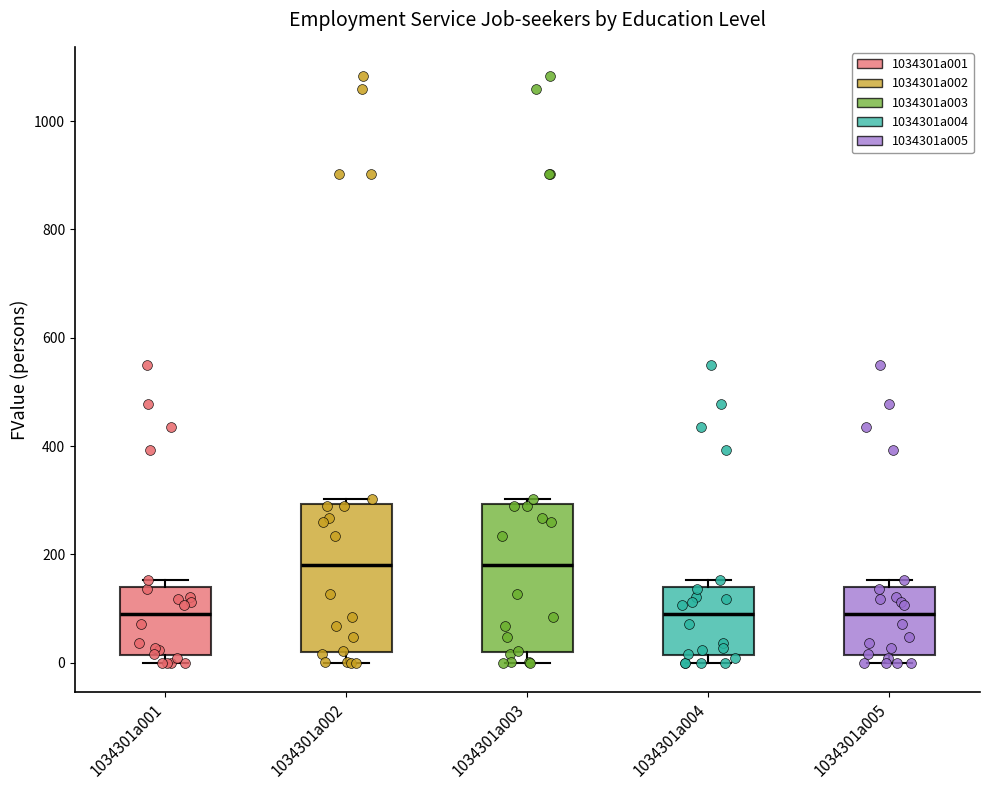

Reading left to right, transcribe this box plot: for each box, give where its median line is, the range the box spans, and where its two whiskers end, as read against the y-axis. The values are not printed on the chart, so give them approximately, as read against the axis.

1034301a001: median 80, box 20 to 140, whiskers 0 to 160
1034301a002: median 180, box 20 to 300, whiskers 0 to 300 (just above the box's upper edge)
1034301a003: median 180, box 20 to 300, whiskers 0 to 300 (just above the box's upper edge)
1034301a004: median 80, box 20 to 140, whiskers 0 to 160
1034301a005: median 80, box 20 to 140, whiskers 0 to 160